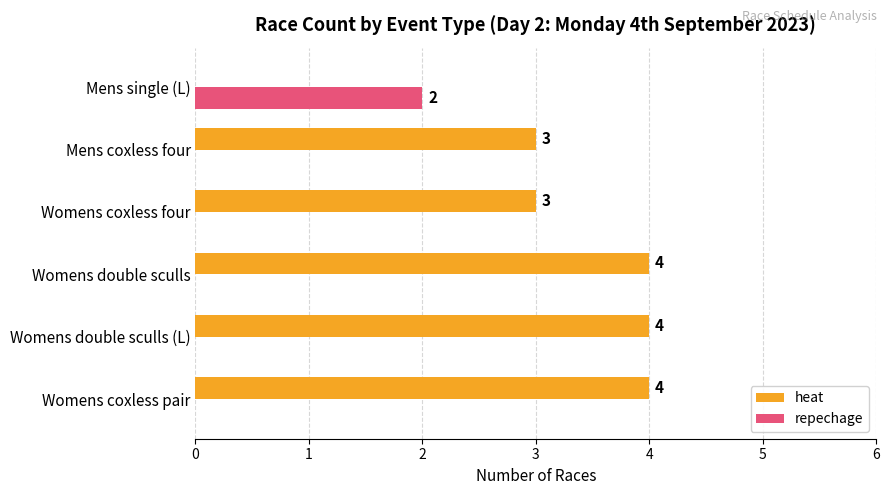

Which series has the widest spread of values?

heat